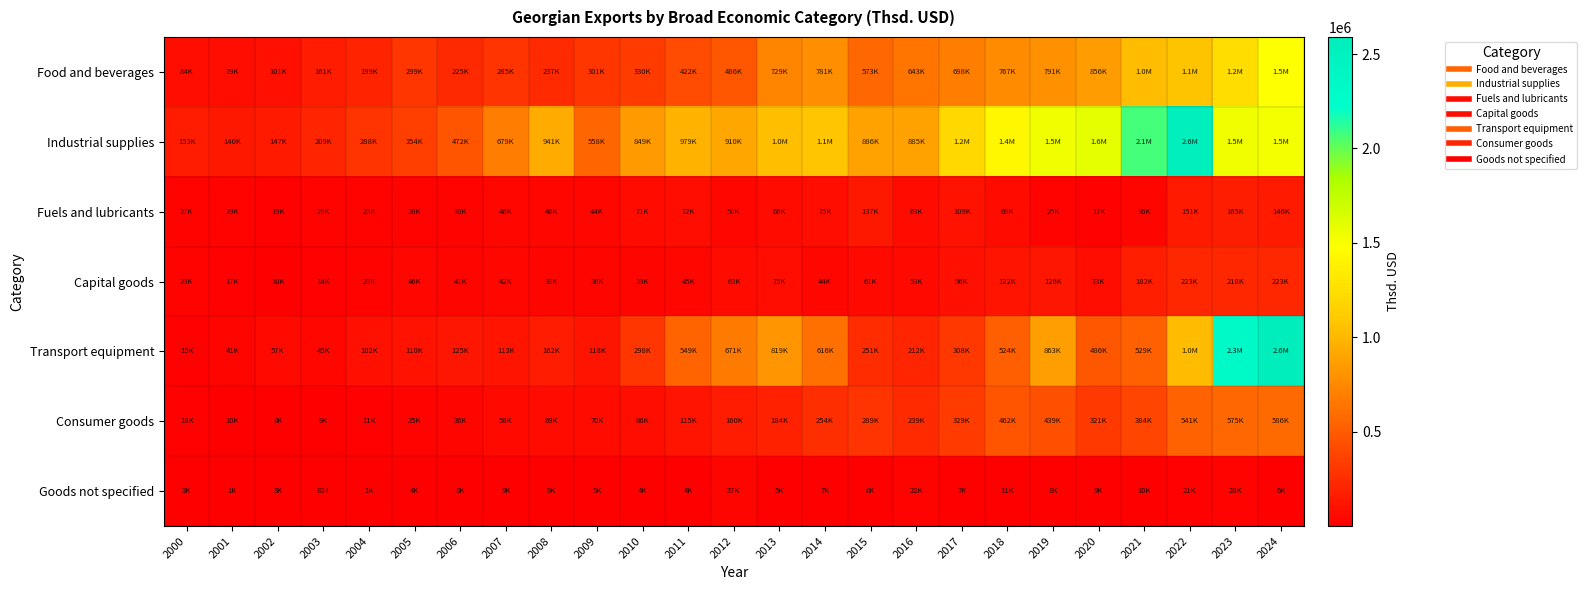

Which category has the highest value in the Transport equipment series?

2024